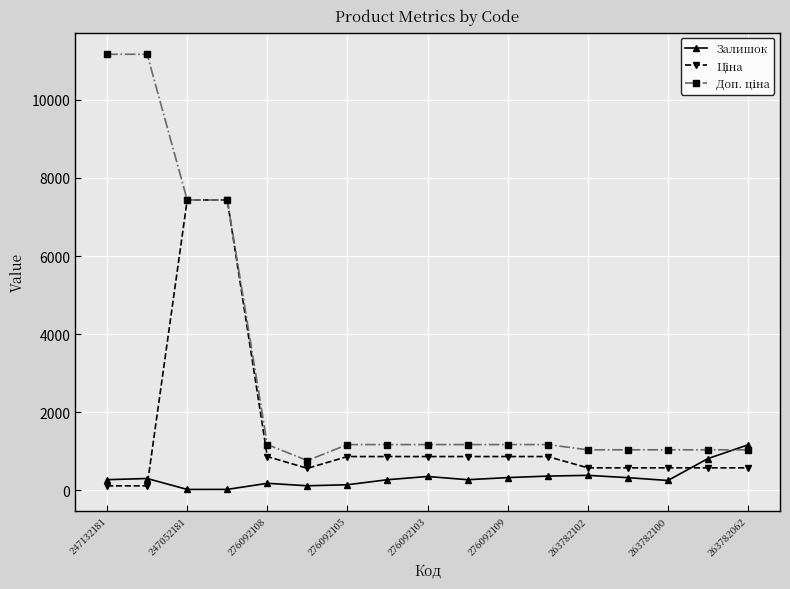

At how many categories does at least one series exceed 5582?

4